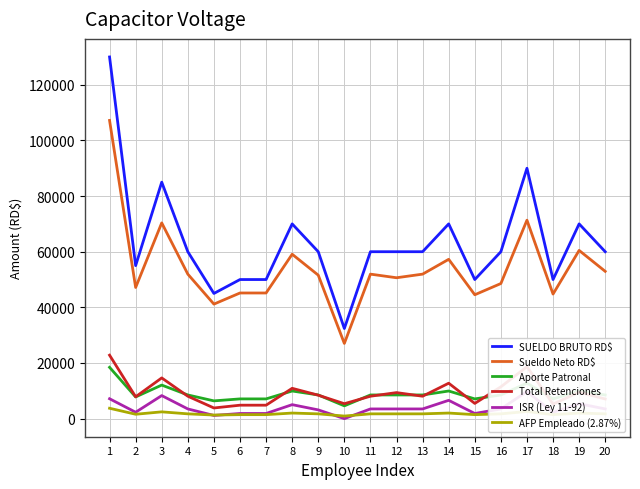

Rank the series at 9 from lowest to highest value.

AFP Empleado (2.87%), ISR (Ley 11-92), Total Retenciones, Aporte Patronal, Sueldo Neto RD$, SUELDO BRUTO RD$